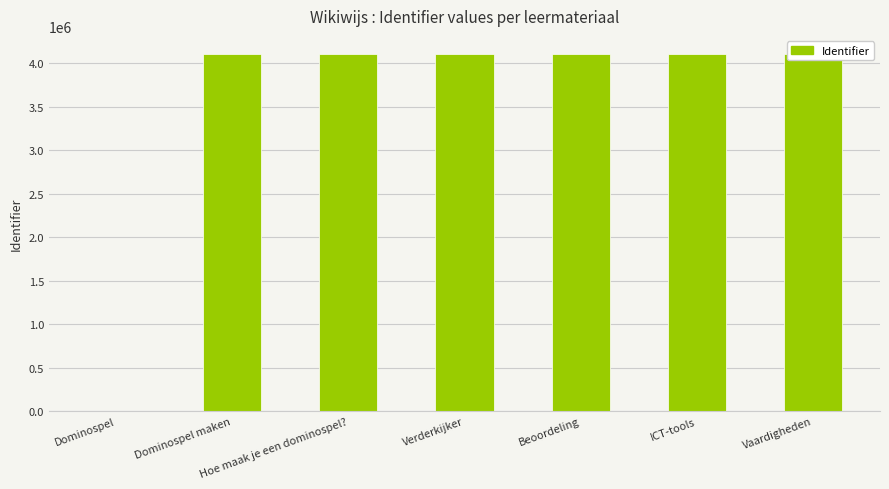

What is the change in value from Dominospel to ICT-tools?

+4108542